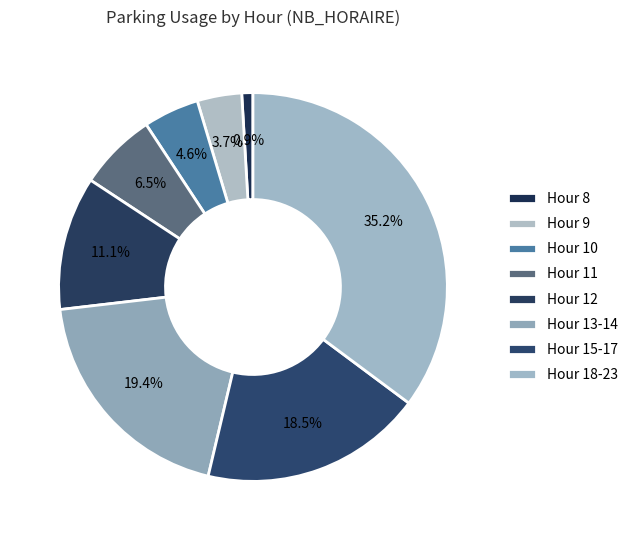

How many slices are in this pie chart?

8